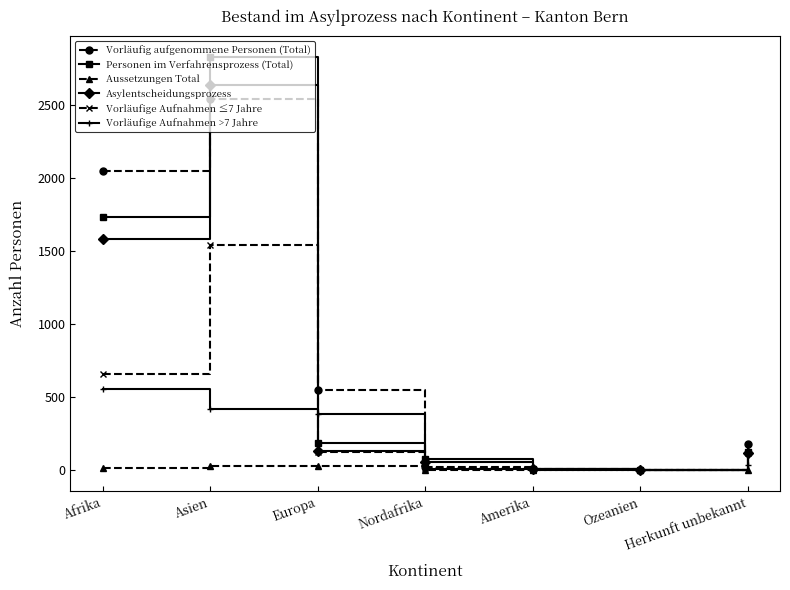

At which category is the sum across all series the highest?

Asien